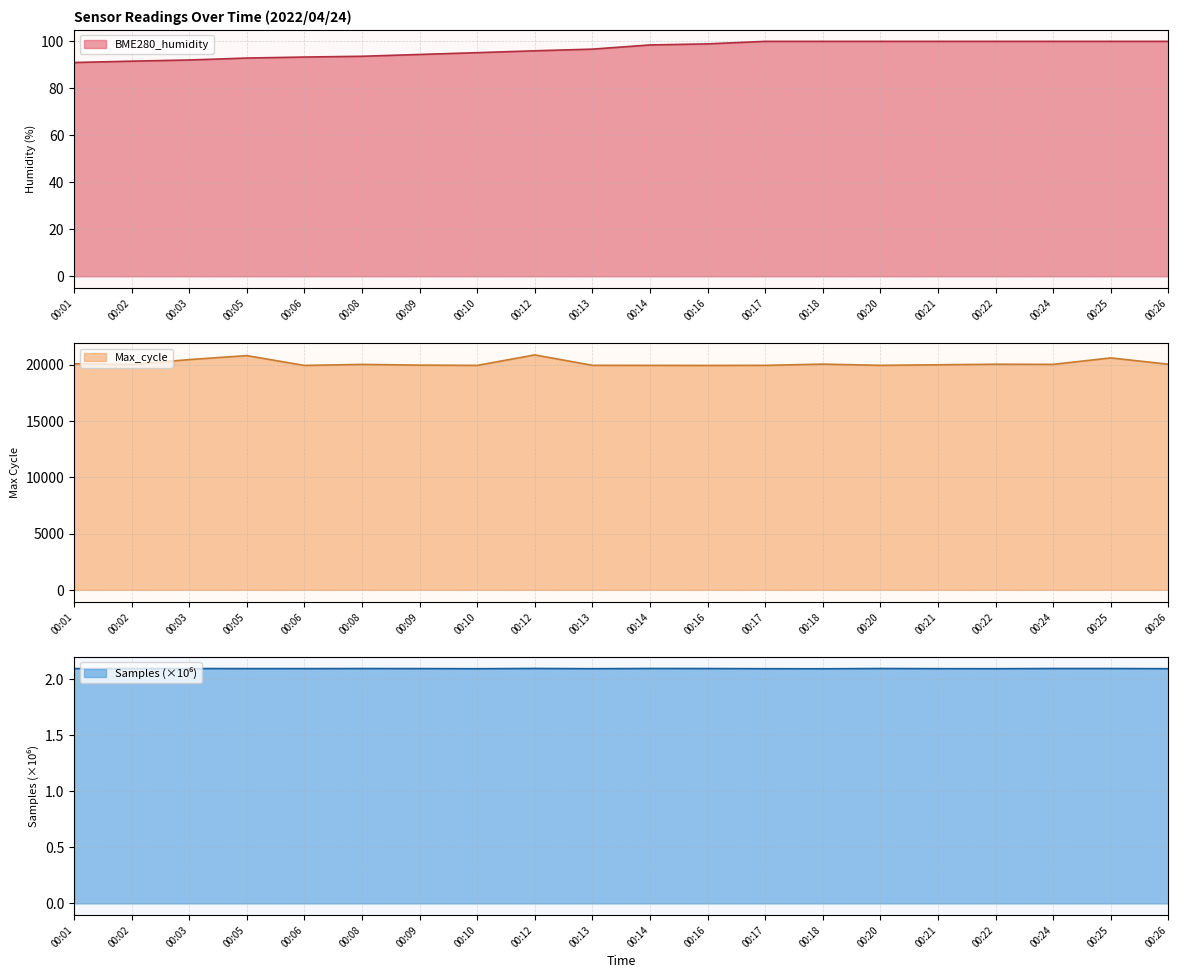

Rank the categories by Samples value from lowest to highest.

00:18, 00:10, 00:17, 00:22, 00:13, 00:26, 00:21, 00:06, 00:01, 00:05, 00:09, 00:08, 00:16, 00:24, 00:25, 00:03, 00:20, 00:02, 00:14, 00:12